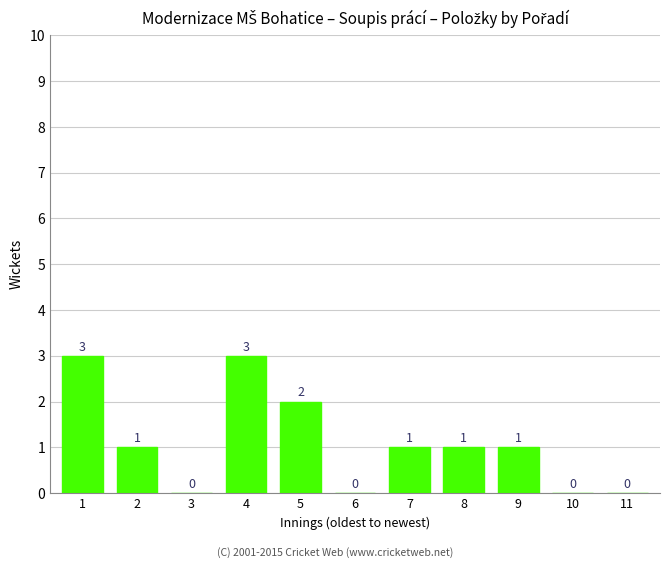

Which has a higher value, 6 or 4?

4